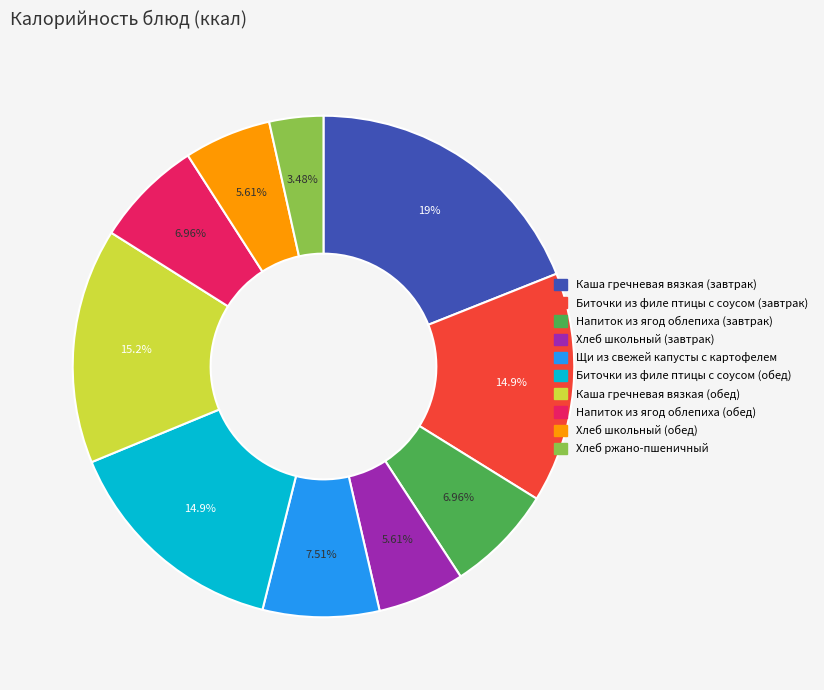

Is it true that Биточки из филе птицы с соусом (обед) is 15% of the pie?

True